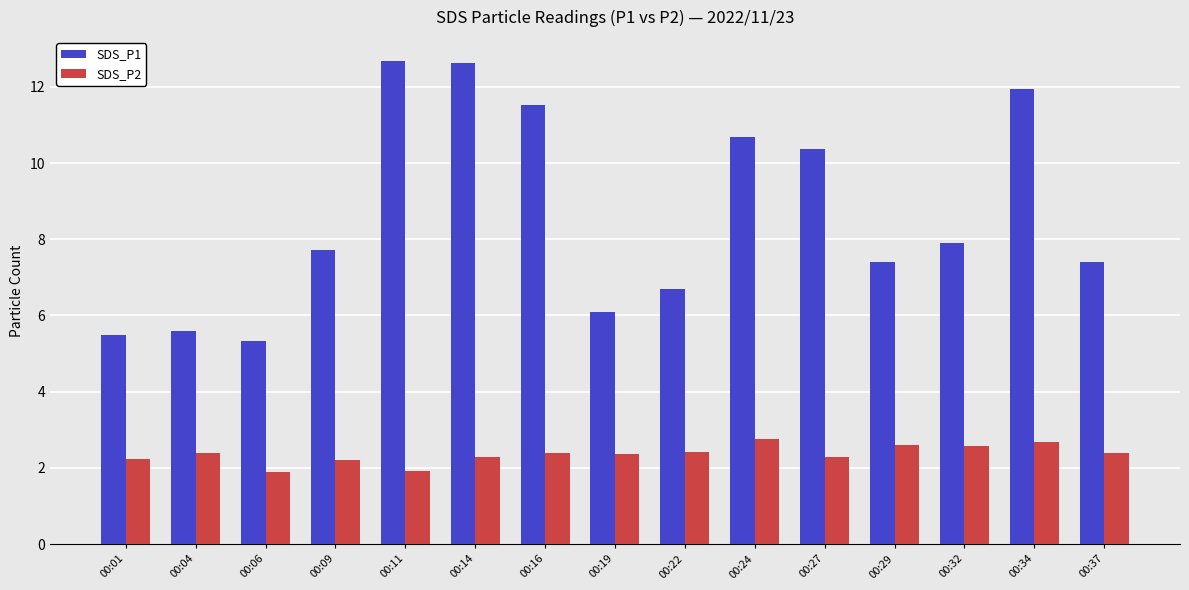

Rank the series by their average value, from lowest to highest.

SDS_P2, SDS_P1